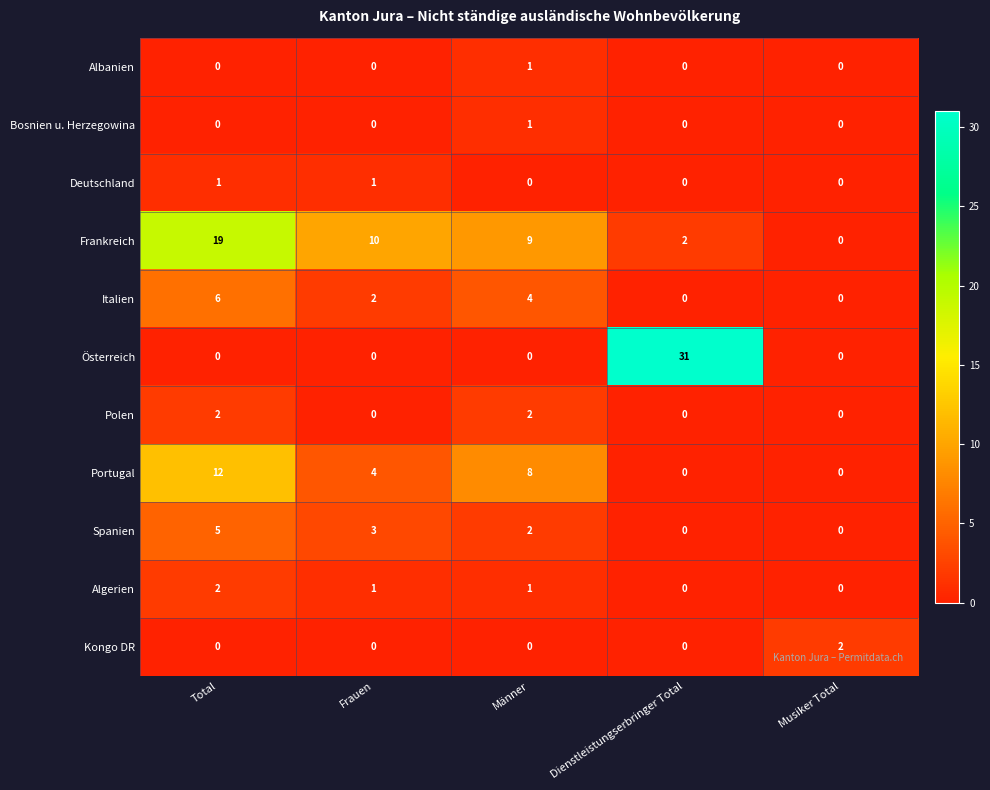

How many data points does each series have?

5